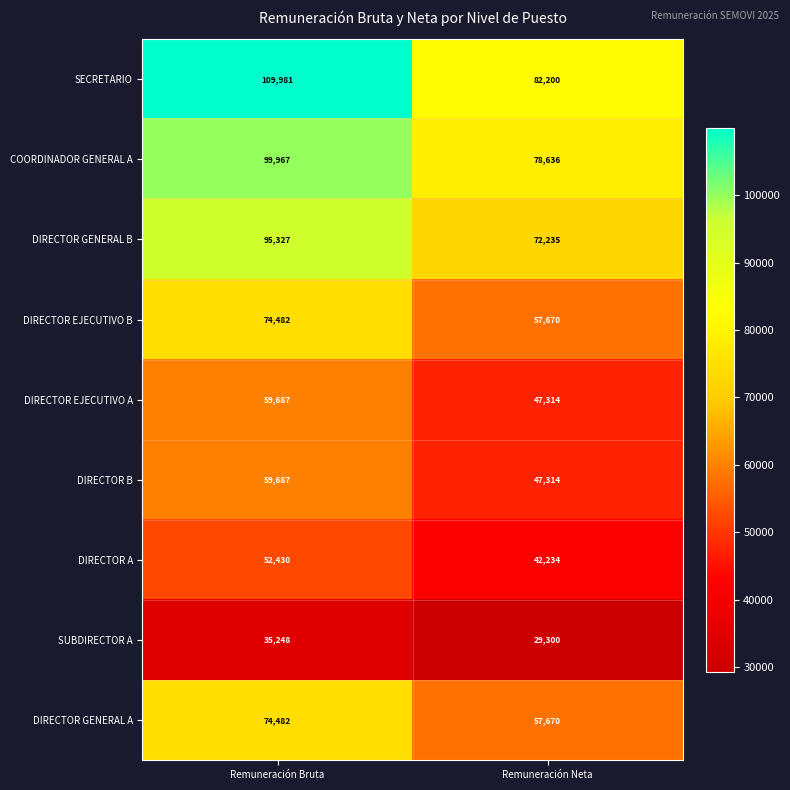

What is the average value of the DIRECTOR GENERAL A series?

66076